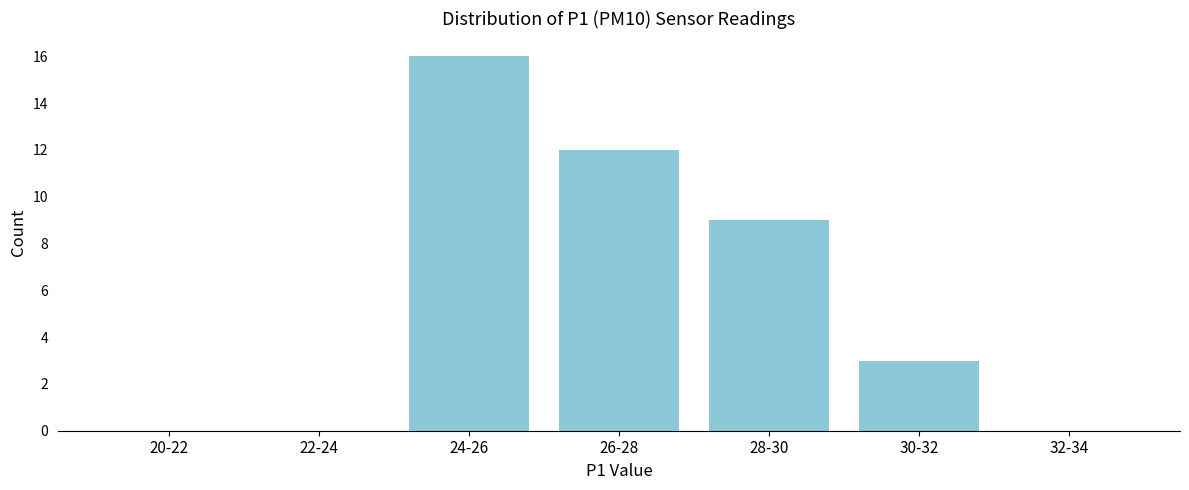

Reading left to right, transcribe all the data shown in this chart.

20-22=0	22-24=0	24-26=16	26-28=12	28-30=9	30-32=3	32-34=0